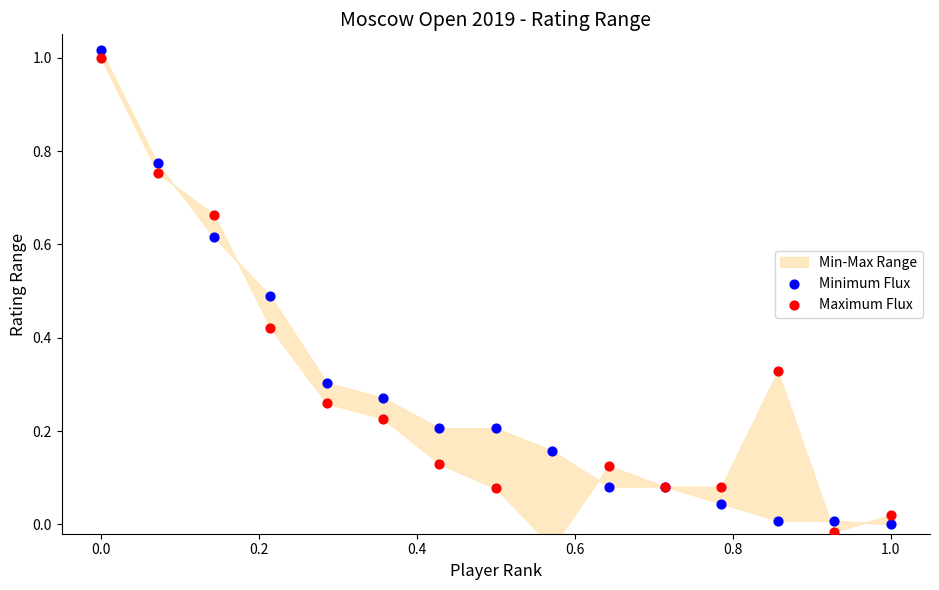

Which series contains the lowest Y value?

Maximum Flux